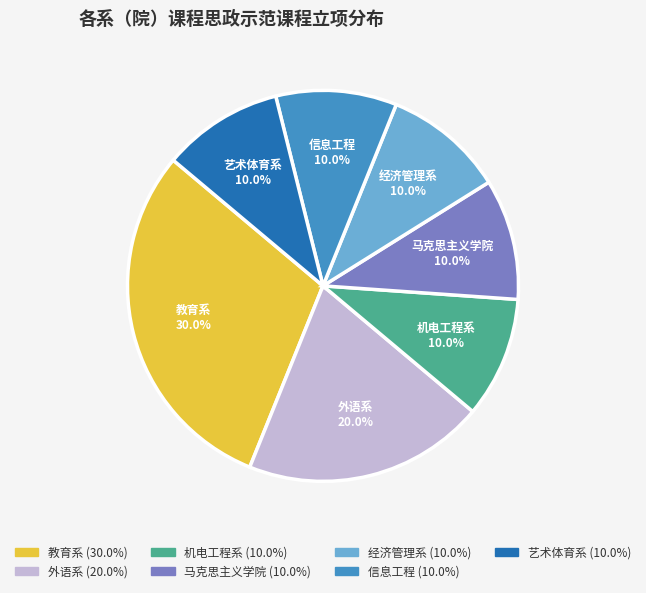

Does 马克思主义学院 account for over 50% of the chart?

No